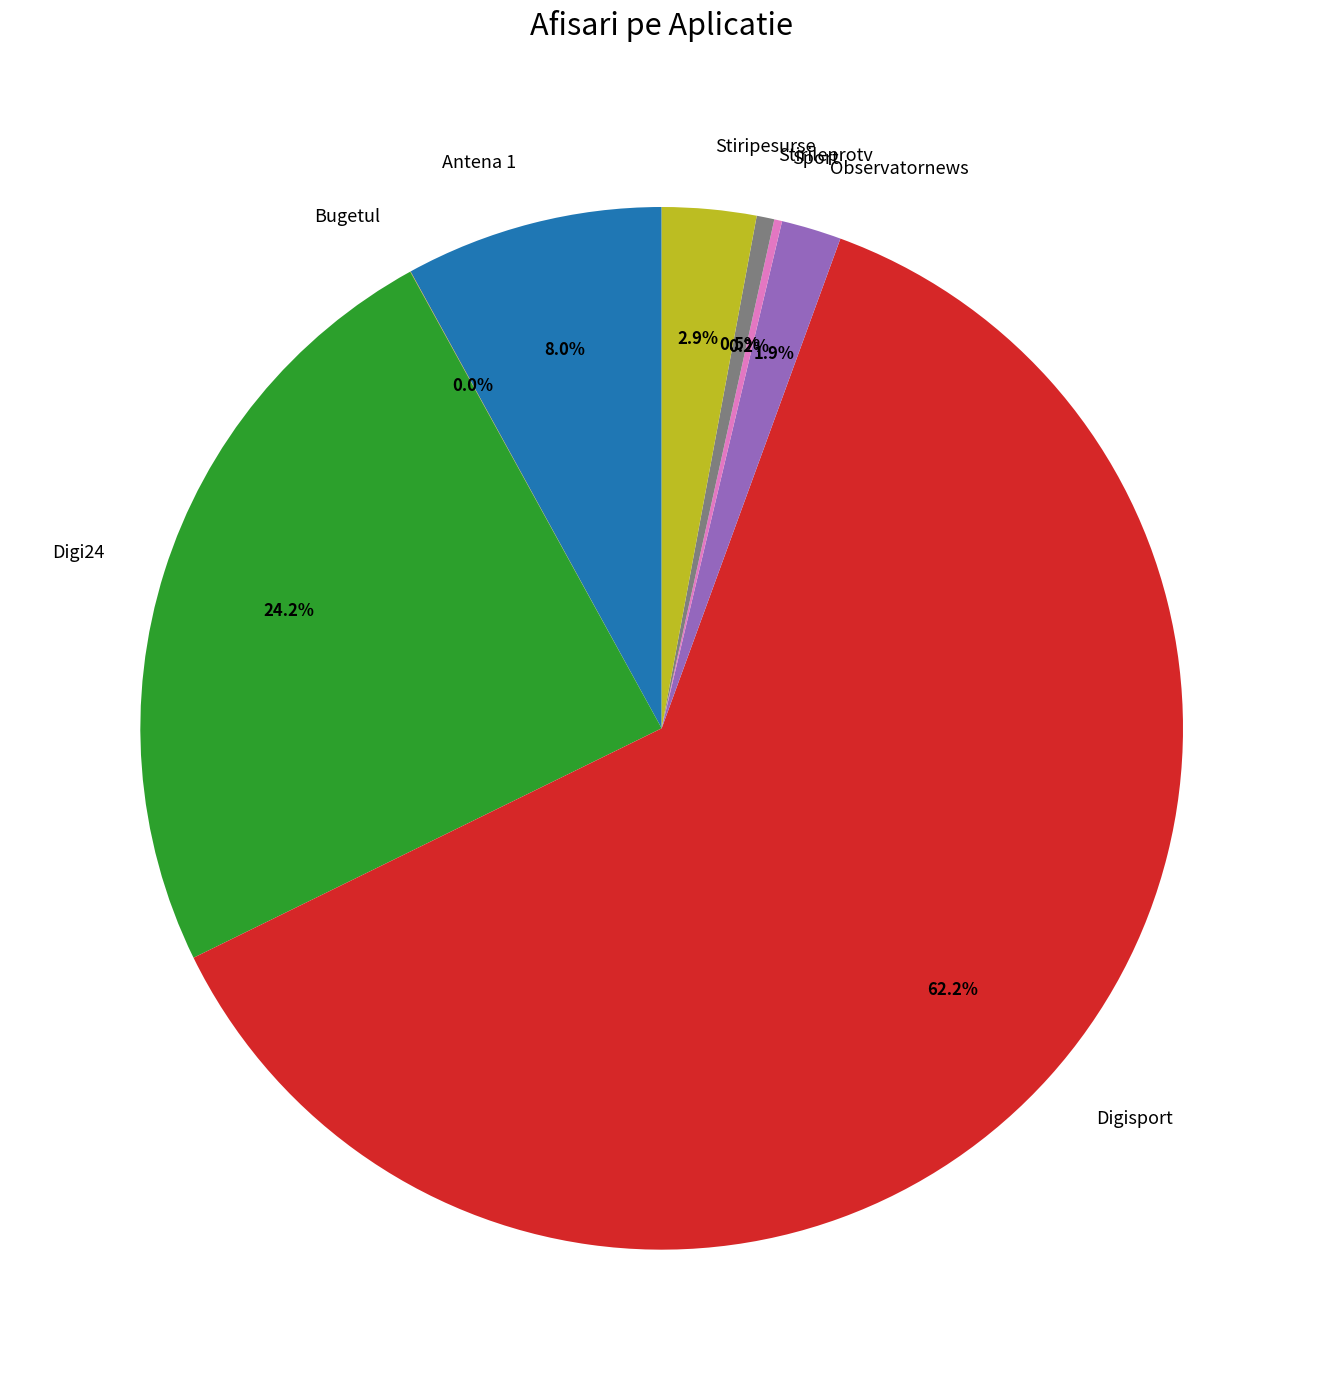

True or false: Digisport accounts for 52% of the total.

False